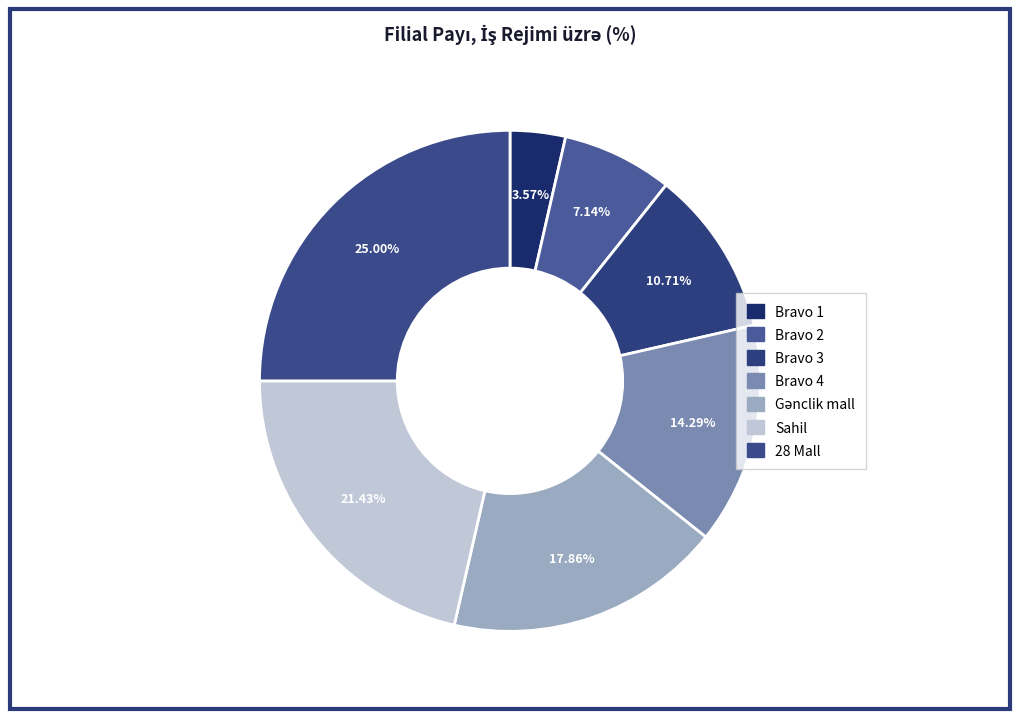

To the nearest percent, what percentage of the pie is Bravo 2?

7%